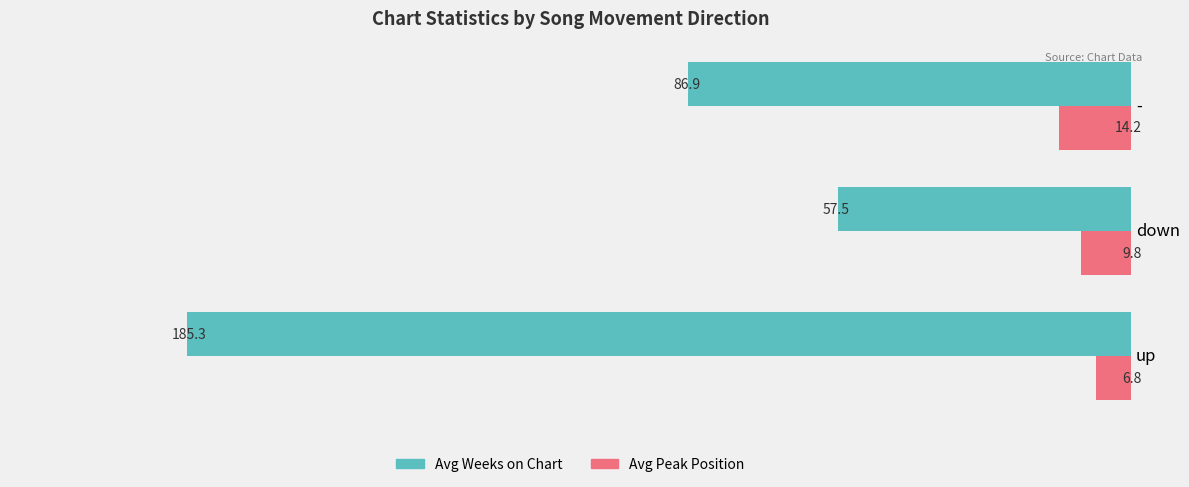

What value does the Avg Weeks on Chart series have at down?

57.5